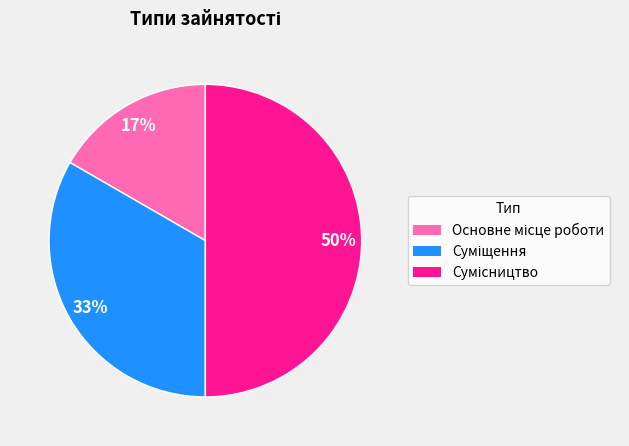

To the nearest percent, what is the difference between the largest and smallest slice percentages?

33%